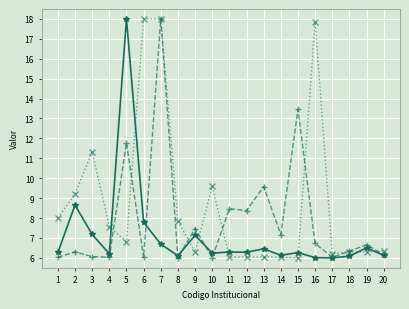

What is the maximum value shown in the chart?

18.0